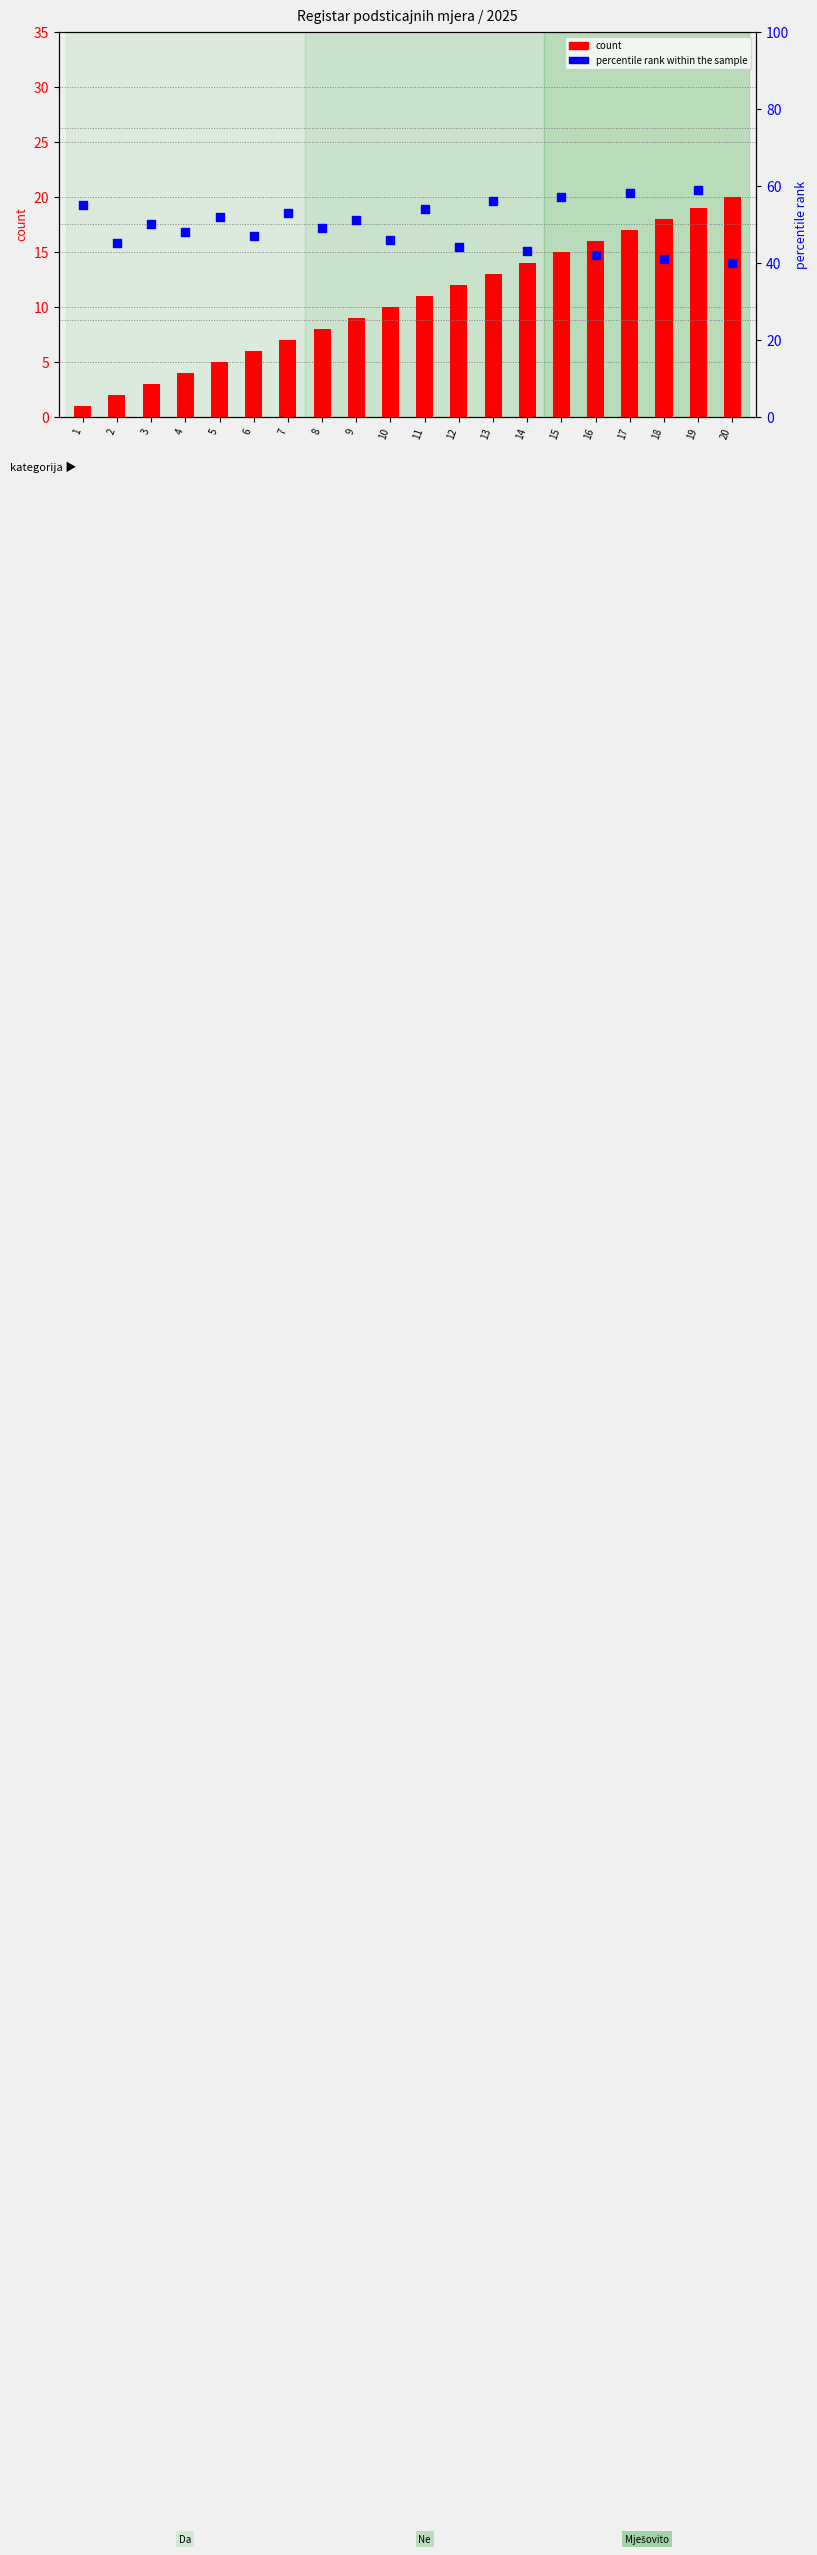

Which series reaches the minimum Y coordinate?

count